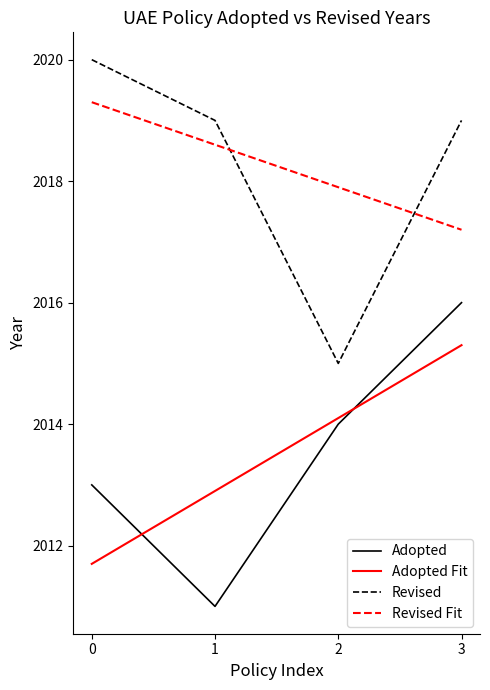

Which category has the lowest value across all series?

1